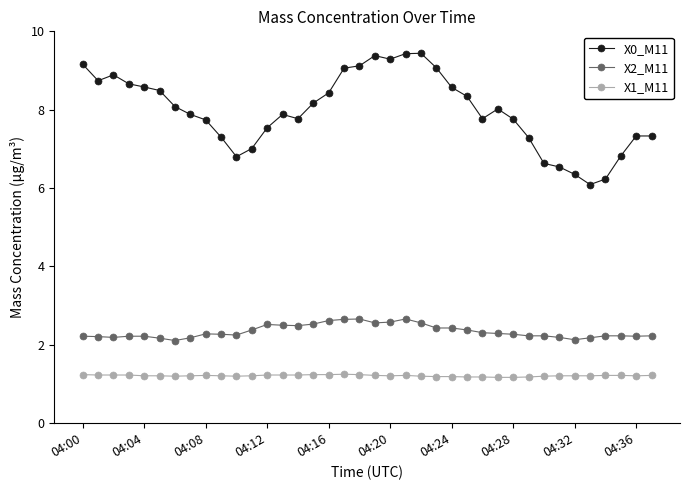

What is the sum of all X0_M11 values?

303.0